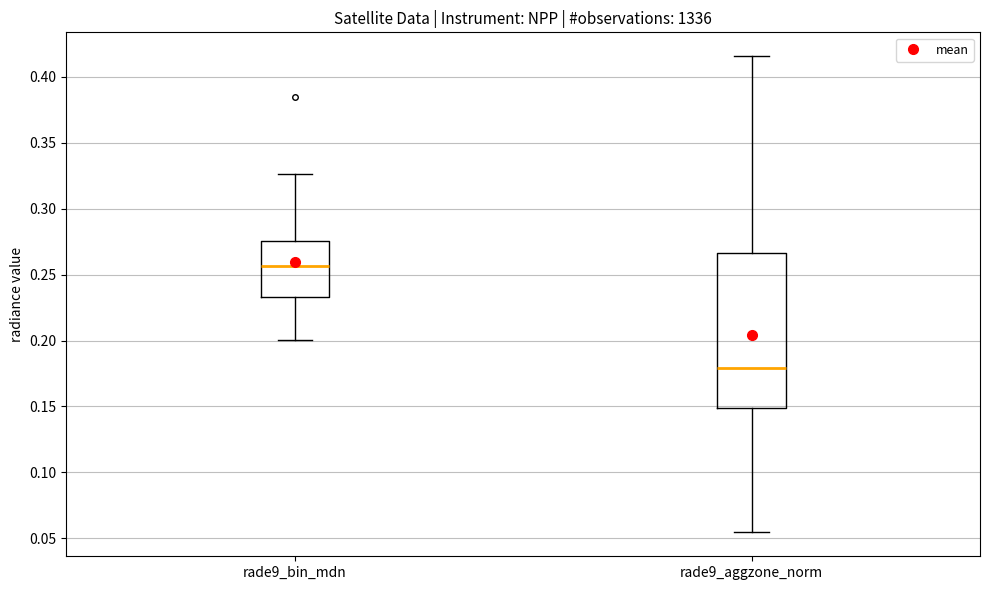

Which box is the tallest, from its lower edge to its upper edge?

rade9_aggzone_norm